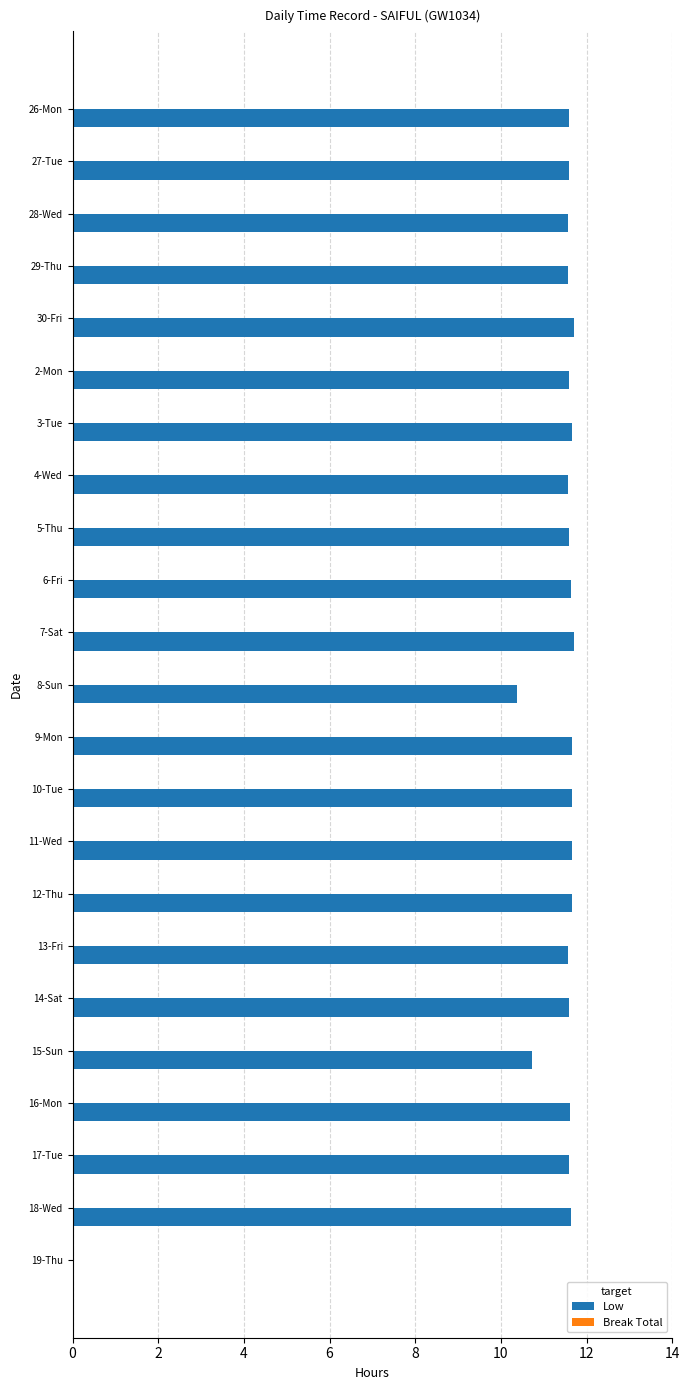

What is the sum of all values?

253.5